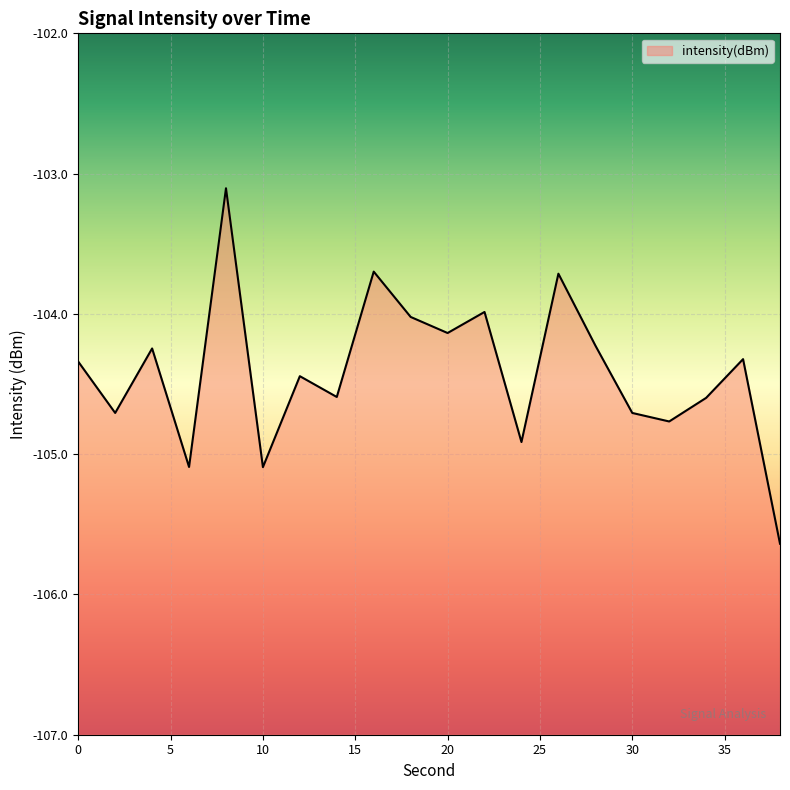

The value at 24 is -161.3. True or false?

False